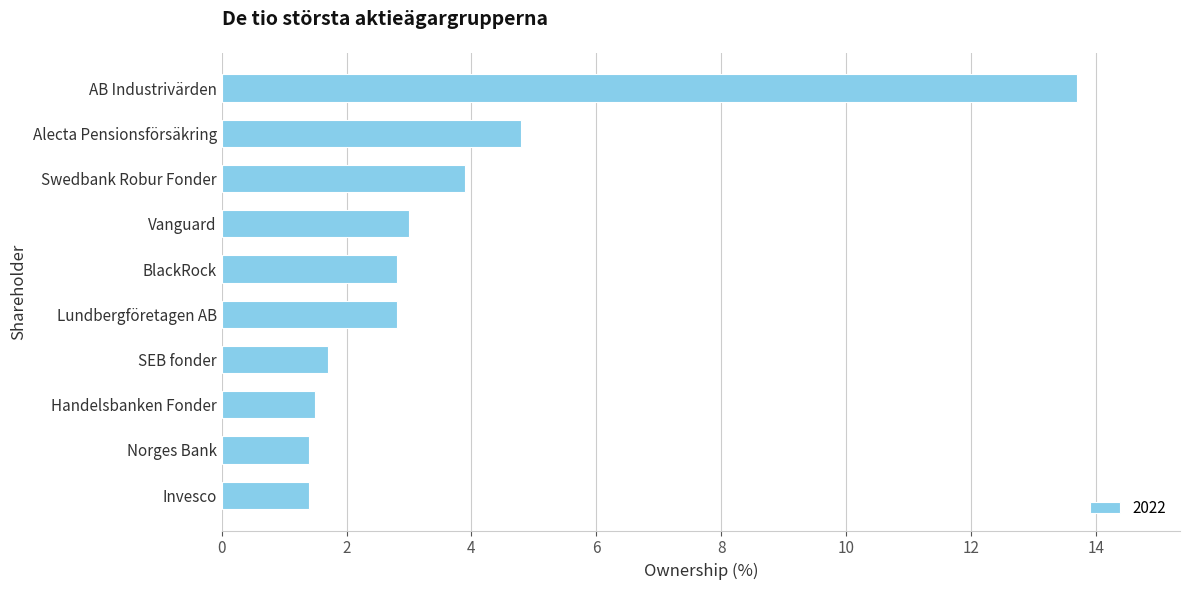

What is the change in value from Alecta Pensionsförsäkring to Swedbank Robur Fonder?

-0.9